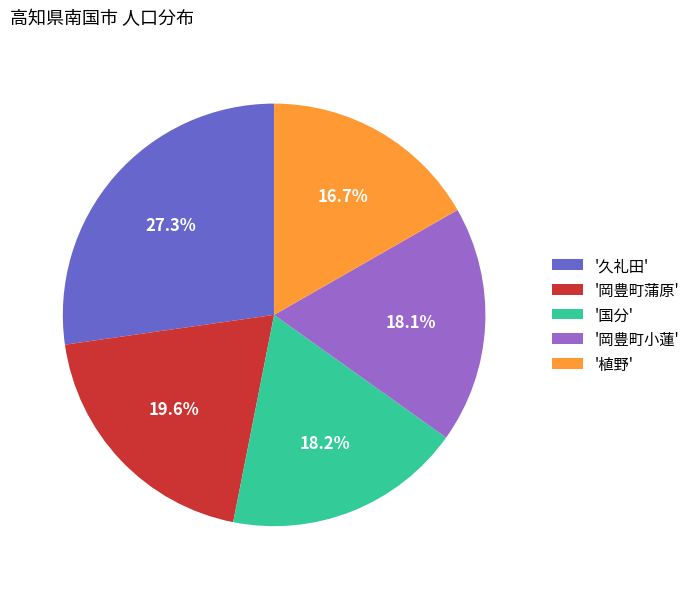

What is the ratio of the value at '国分' to the value at '岡豊町小蓮'?

1.0